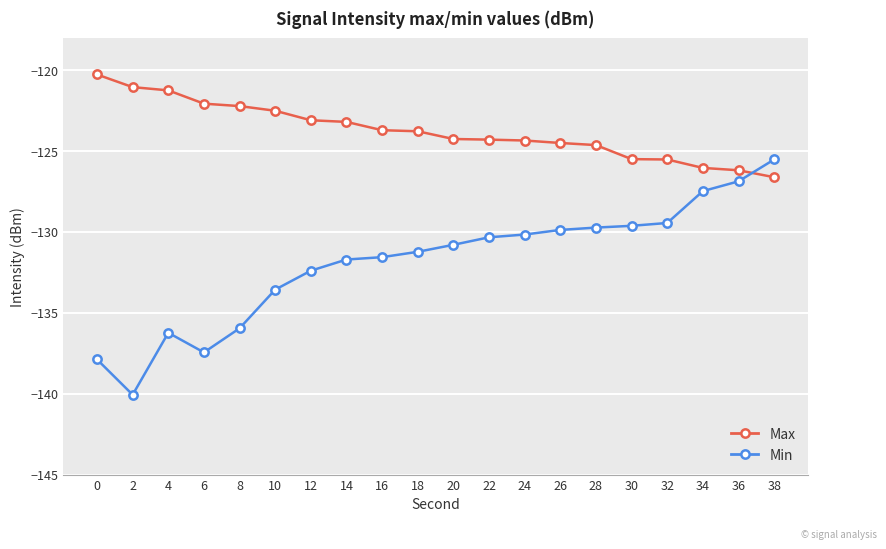

Where do Min and Max first cross each other?

36 and 38